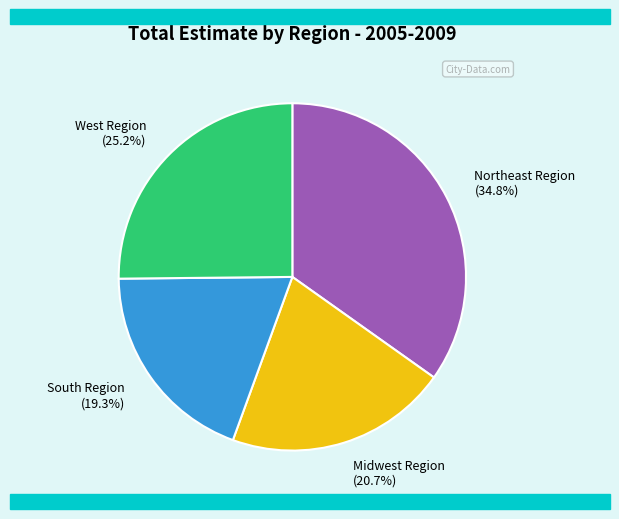

Do West Region and South Region together represent more than half of the pie?

No